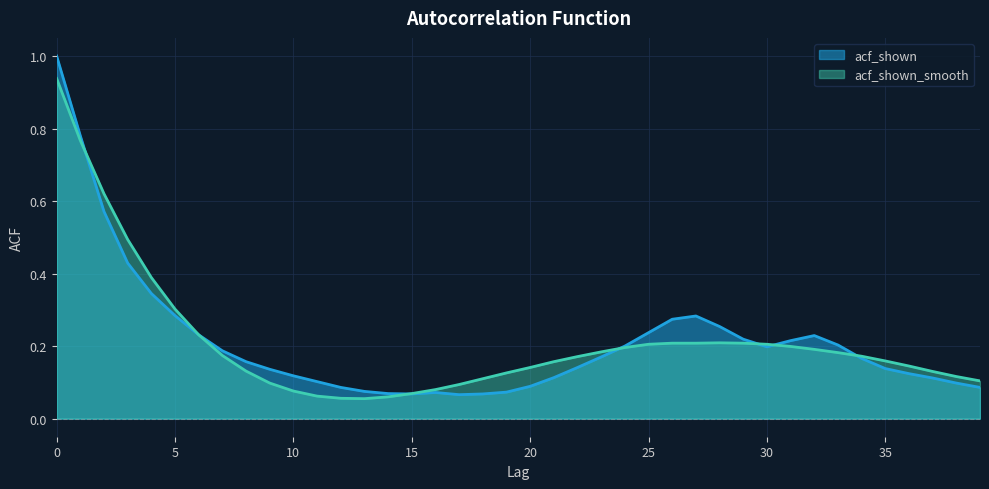

Rank the categories by acf_shown value from highest to lowest.

0, 1, 2, 3, 4, 5, 27, 26, 28, 25, 6, 32, 29, 31, 33, 24, 30, 7, 23, 34, 8, 22, 35, 9, 36, 10, 21, 37, 11, 38, 20, 12, 39, 13, 19, 16, 14, 15, 18, 17